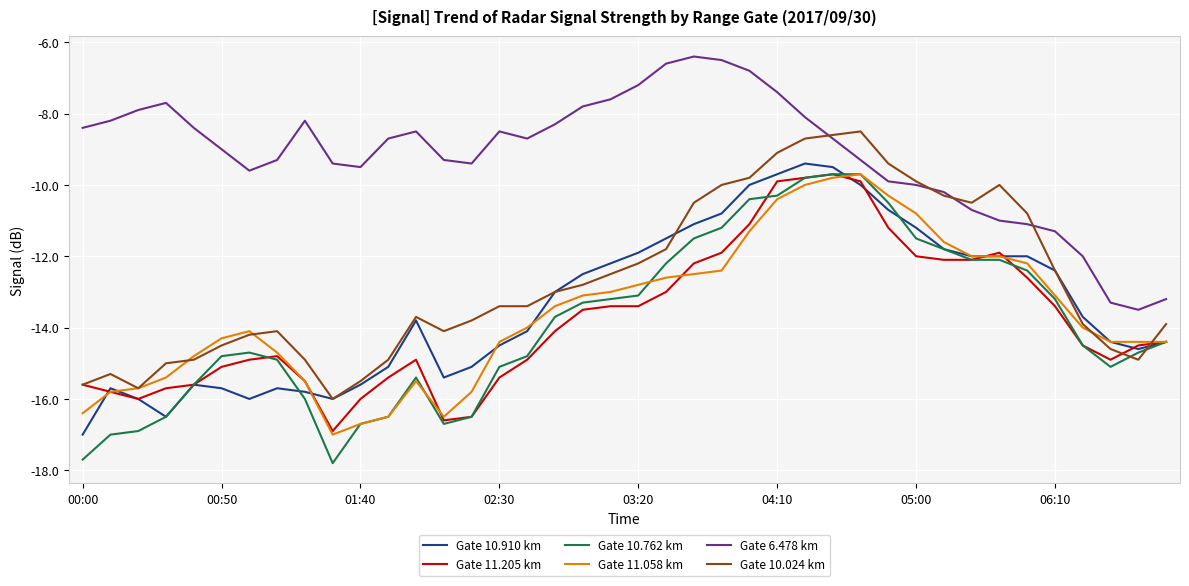

Which series has the largest range (max minus min)?

Gate 10.762 km